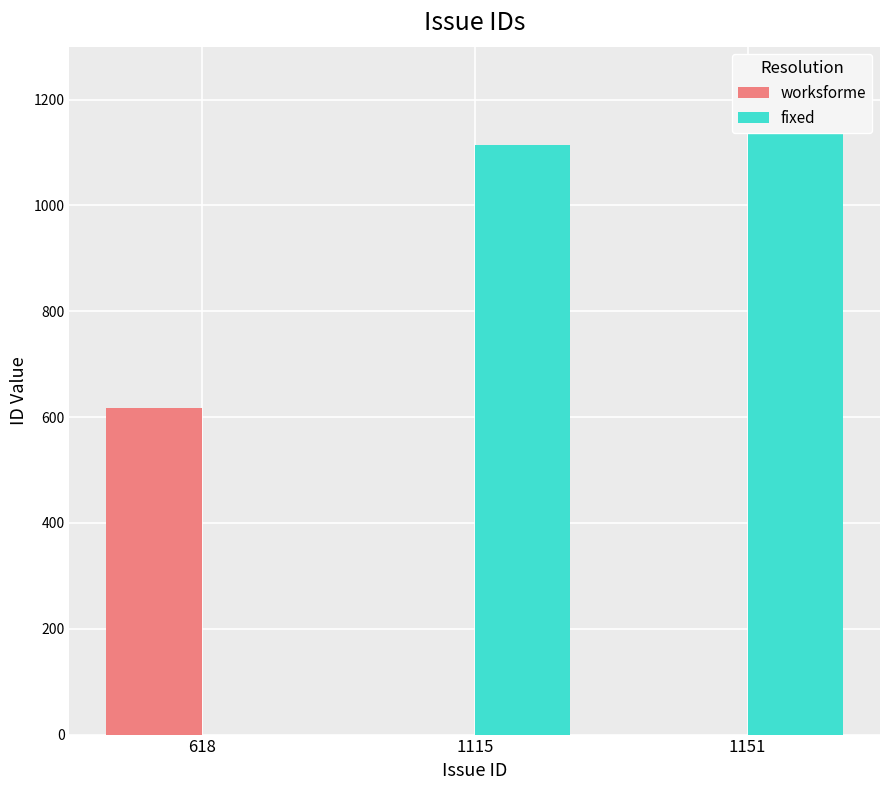

The value of fixed at 618 is -646. True or false?

False